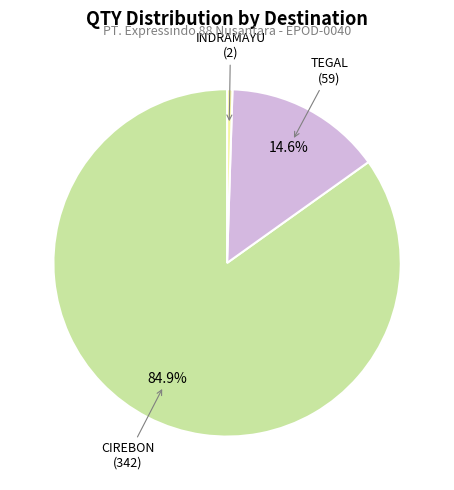

Which slice is the smallest?

INDRAMAYU